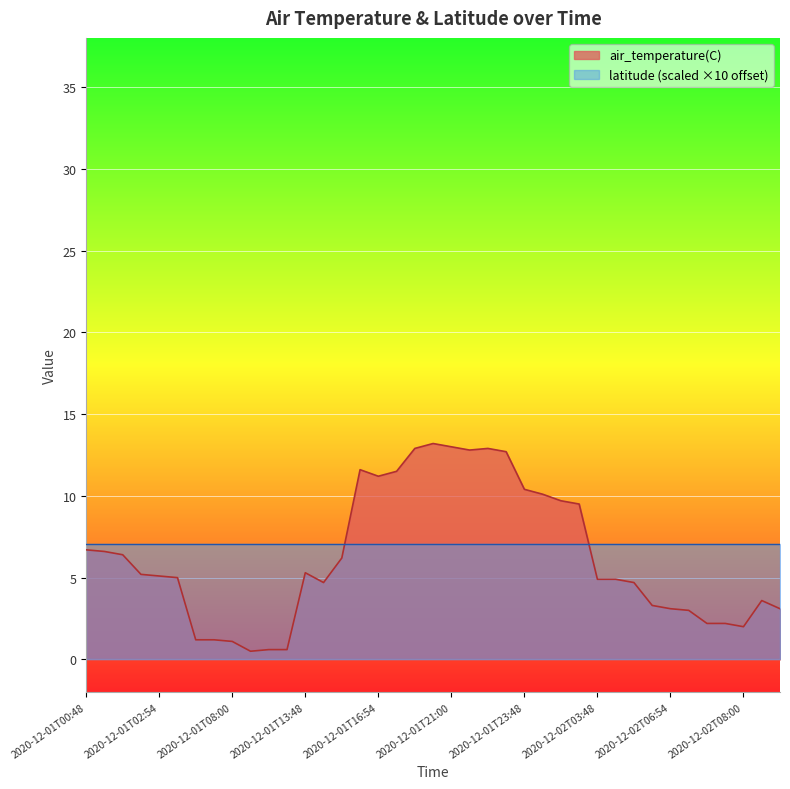

At which label does the data first exceed 5?

2020-12-01T00:48